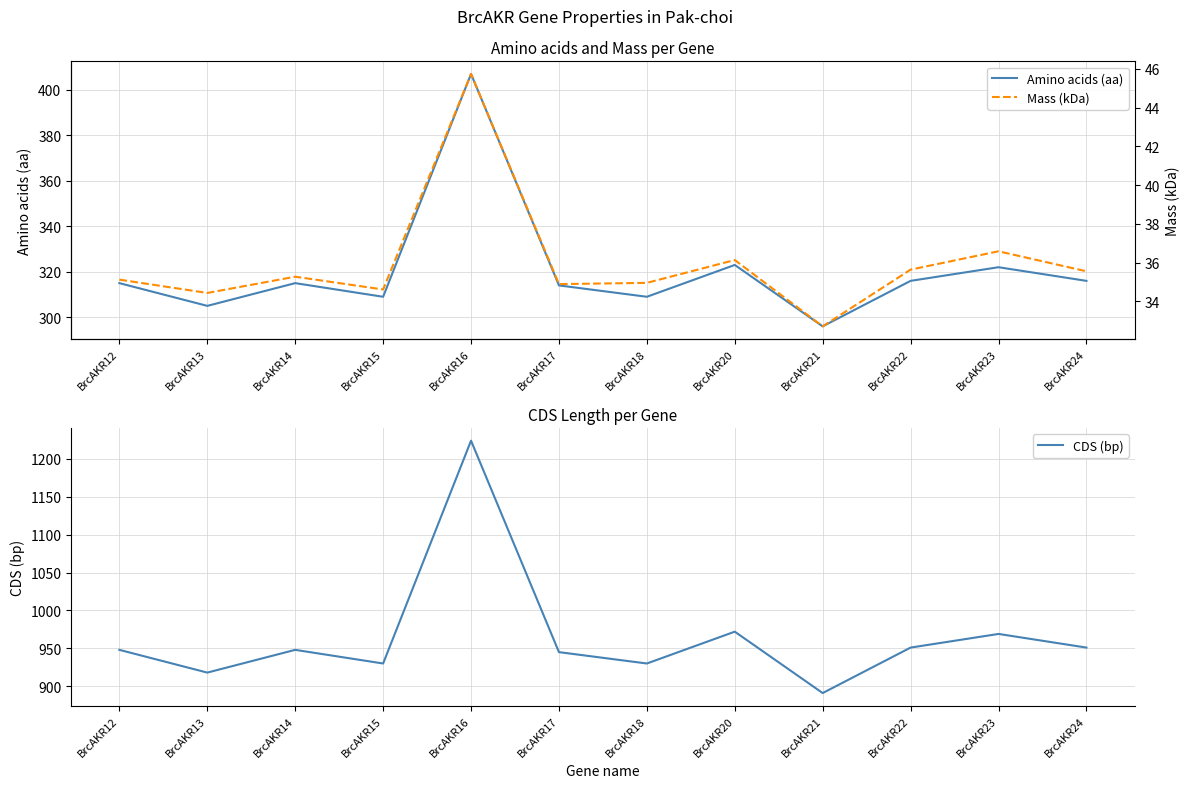

How many lines are shown in the chart?

3